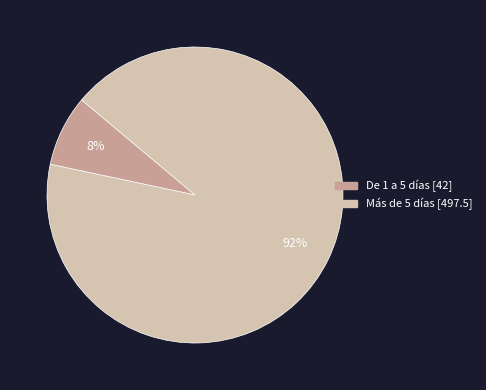

To the nearest percent, what is the difference between the largest and smallest slice percentages?

84%